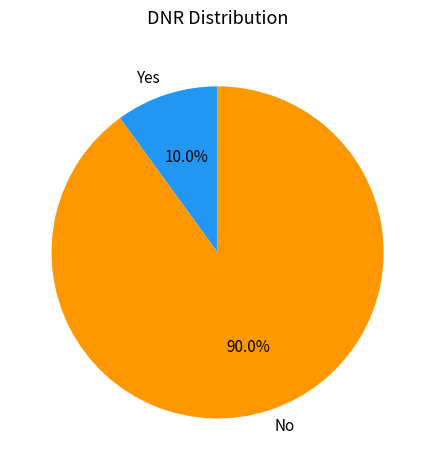

Which has a higher value, No or Yes?

No